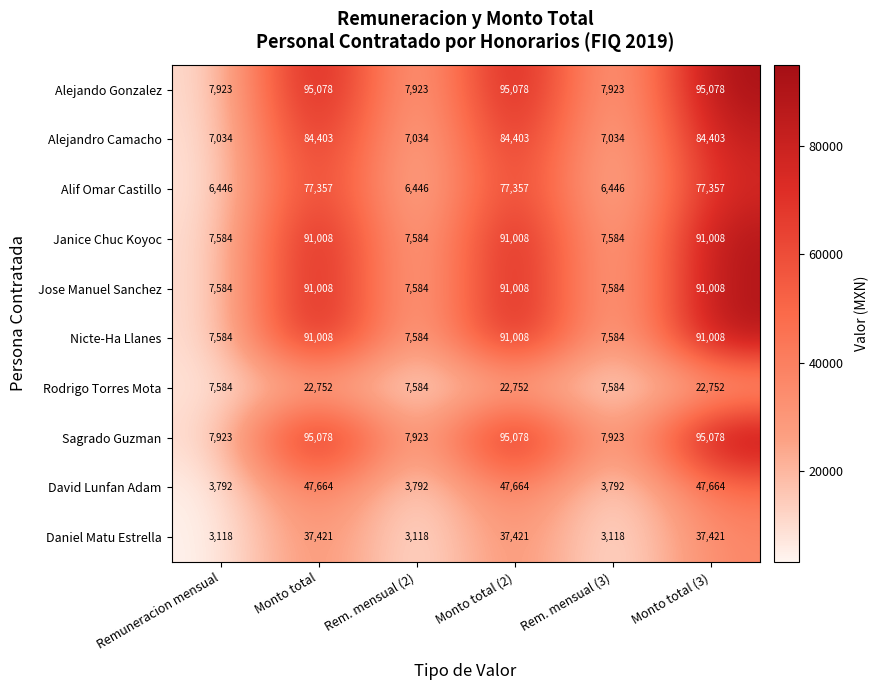

At how many categories does at least one series exceed 35964?

3